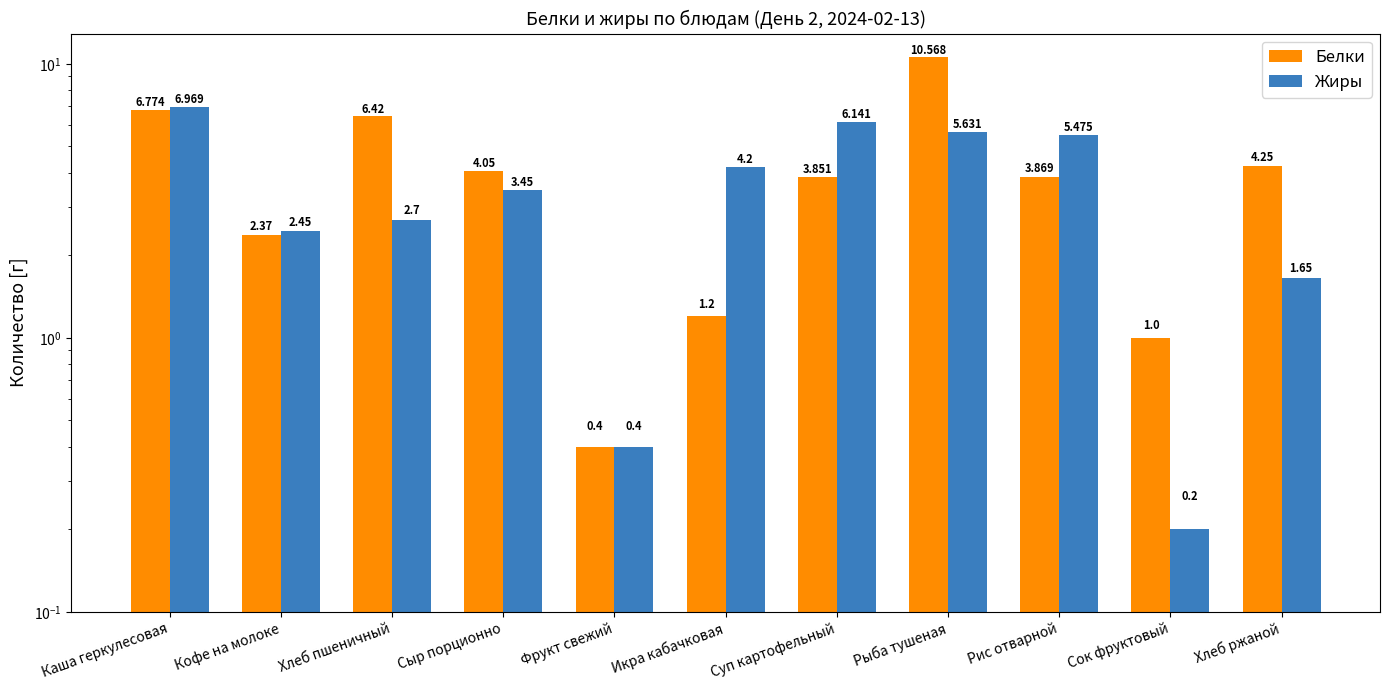

Reading left to right, transcribe all the data shown in this chart.

Белки: Каша геркулесовая=6.8	Кофе на молоке=2.4	Хлеб пшеничный=6.4	Сыр порционно=4.0	Фрукт свежий=0.4	Икра кабачковая=1.2	Суп картофельный=3.9	Рыба тушеная=10.6	Рис отварной=3.9	Сок фруктовый=1.0	Хлеб ржаной=4.2
Жиры: Каша геркулесовая=7.0	Кофе на молоке=2.5	Хлеб пшеничный=2.7	Сыр порционно=3.5	Фрукт свежий=0.4	Икра кабачковая=4.2	Суп картофельный=6.1	Рыба тушеная=5.6	Рис отварной=5.5	Сок фруктовый=0.2	Хлеб ржаной=1.6